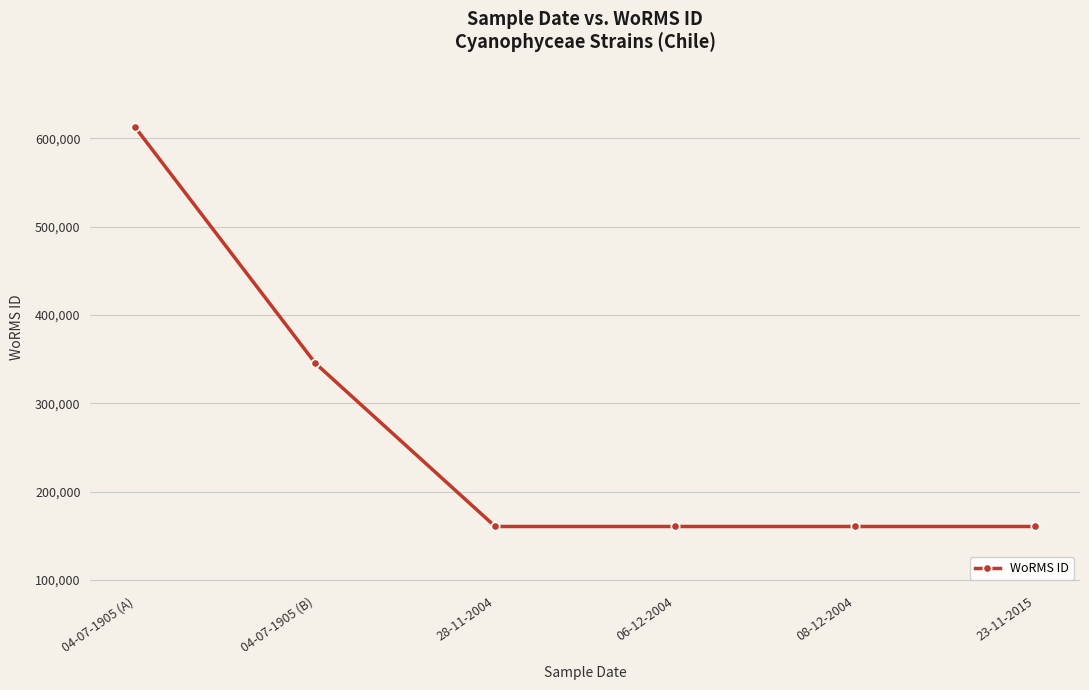

Count the values in the range 160572 to 345514.

5